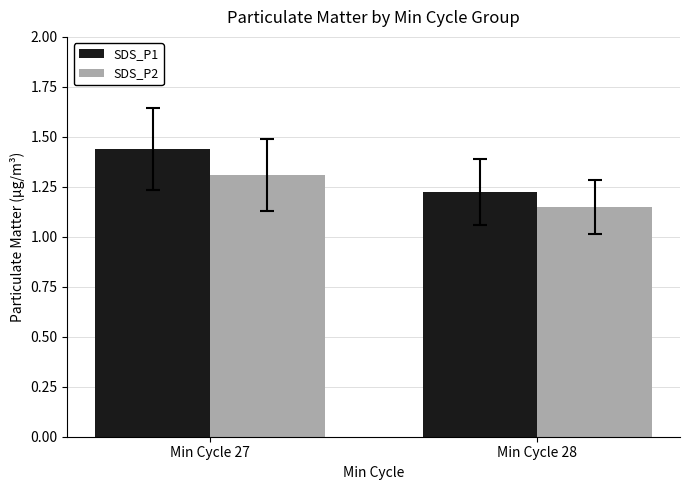

What is the difference between the SDS_P2 values at Min Cycle 27 and Min Cycle 28?

0.2